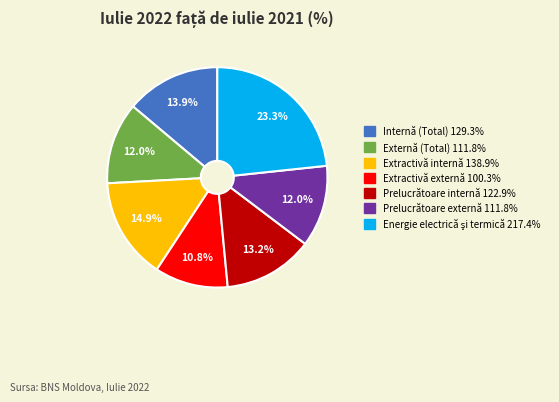

To the nearest percent, what portion does Extractivă externă represent?

11%